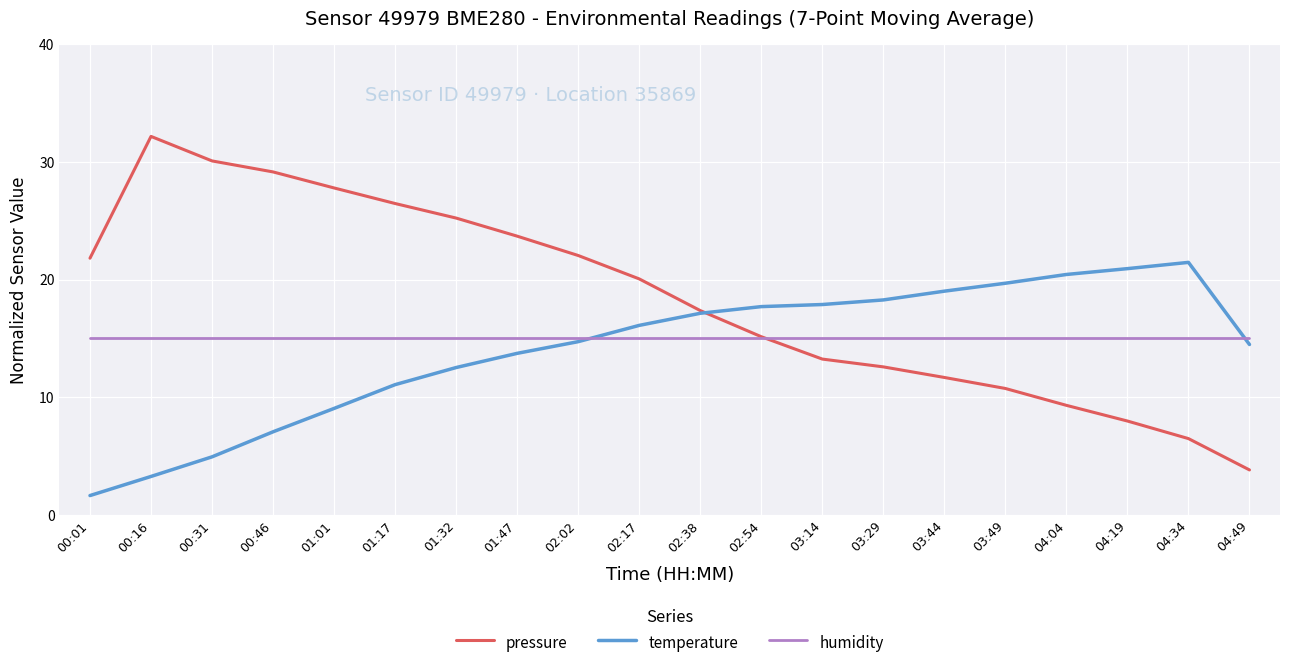

How many lines are shown in the chart?

3